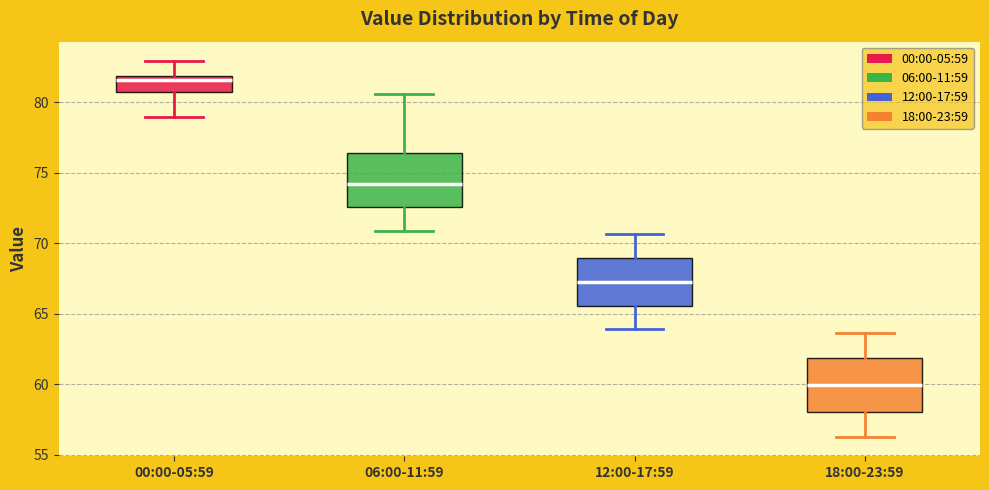

Which box's median line is the lowest?

18:00-23:59